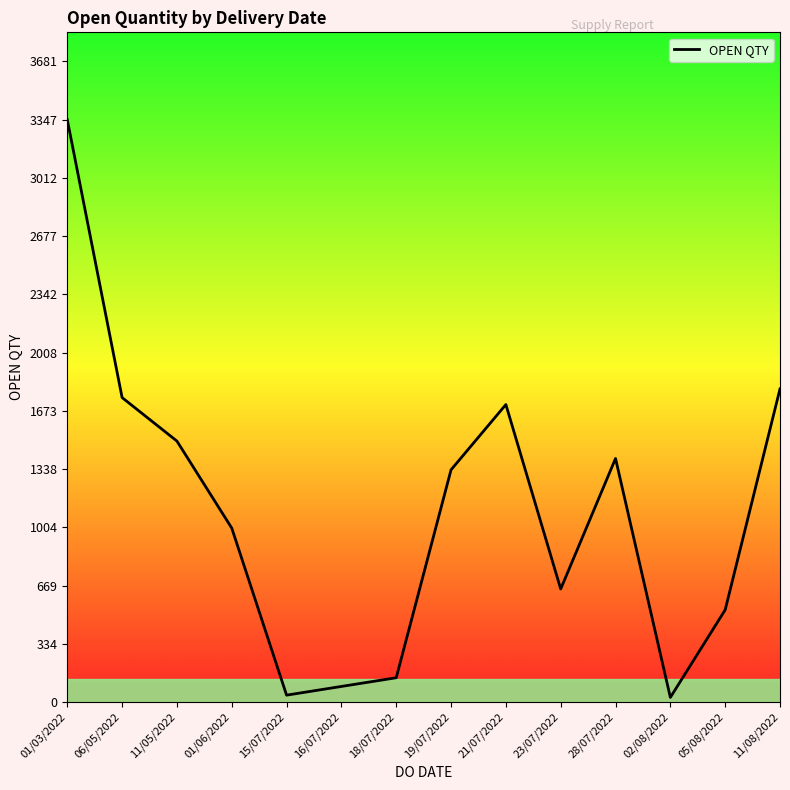

Between 28/07/2022 and 11/08/2022, which is larger?

11/08/2022